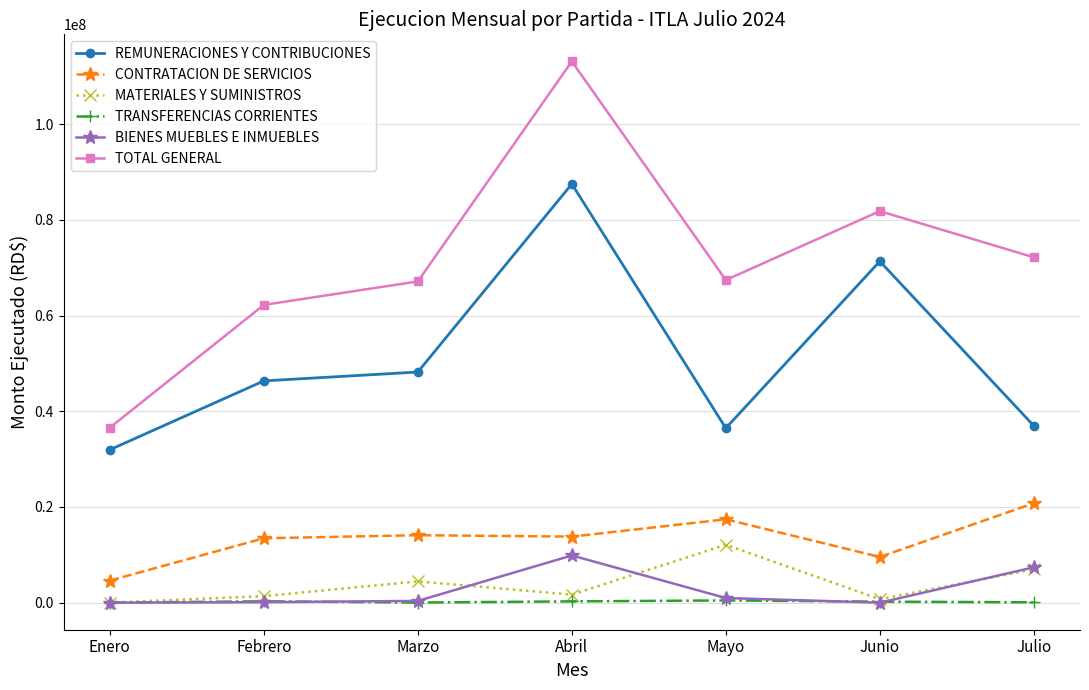

At which label is TOTAL GENERAL closest to 74868942?

Julio